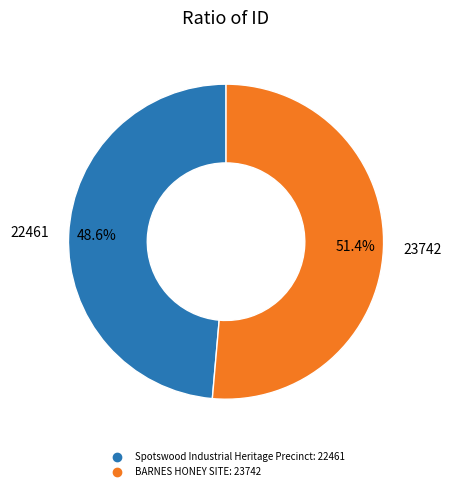

Which slice is the smallest?

Spotswood Industrial Heritage Precinct